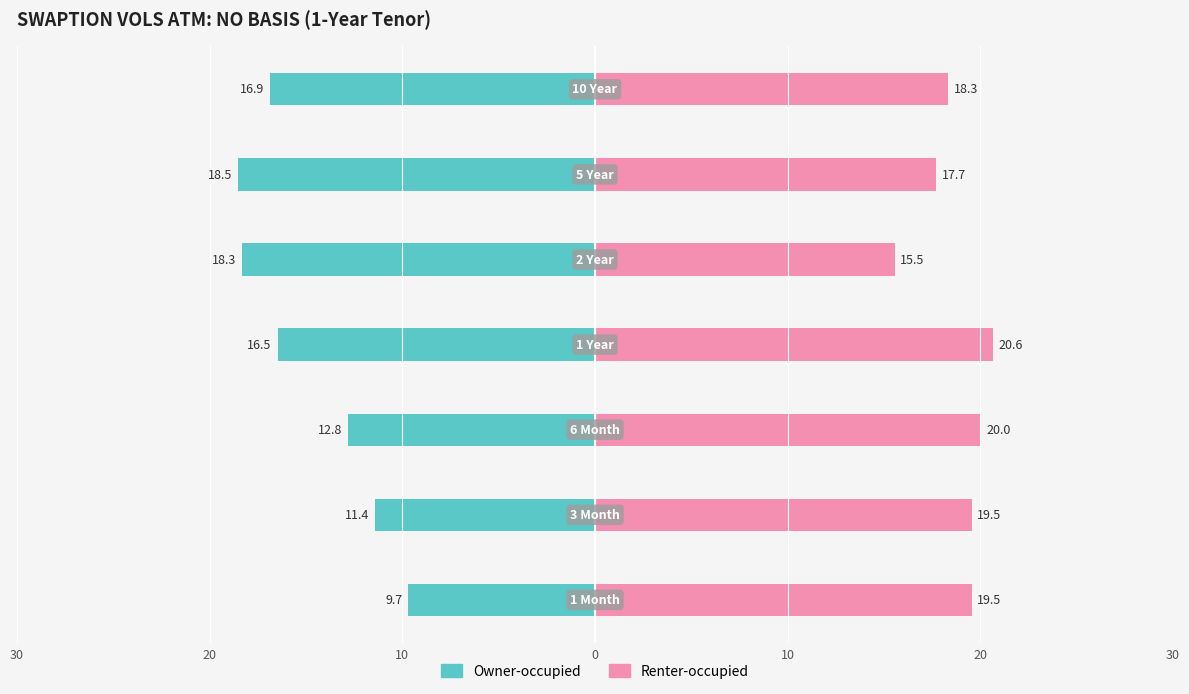

Rank the series at 20 from lowest to highest value.

Owner-occupied, Renter-occupied